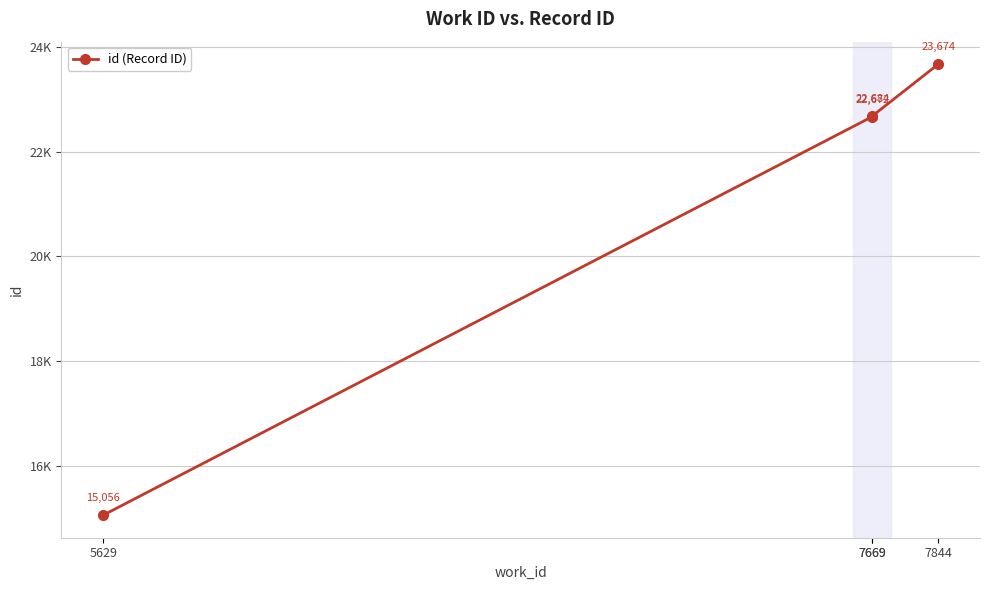

Reading left to right, what are all the values shown in this chart?

5629=15056	7669=22672	7669=22684	7844=23674